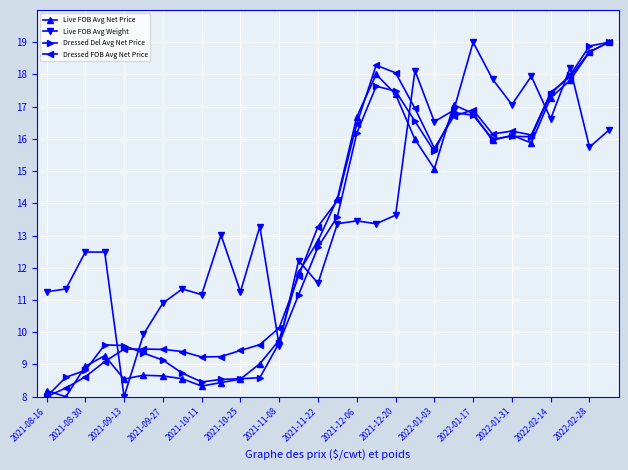

True or false: Live FOB Avg Weight has more than 1 interior local peaks.

True